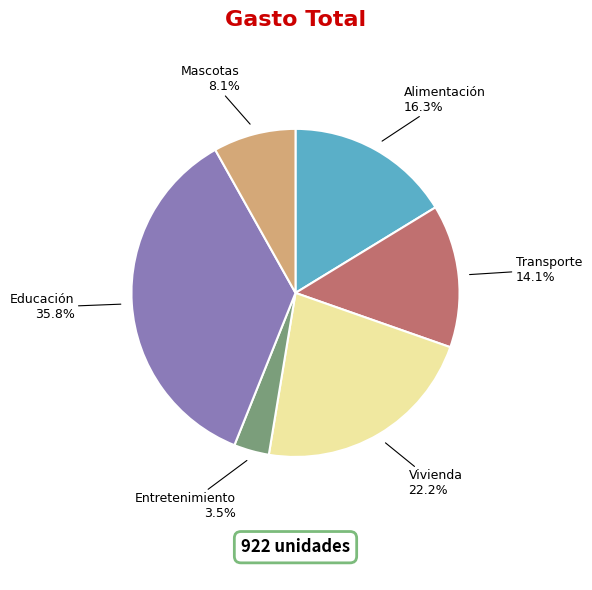

Does any single category account for the majority?

No